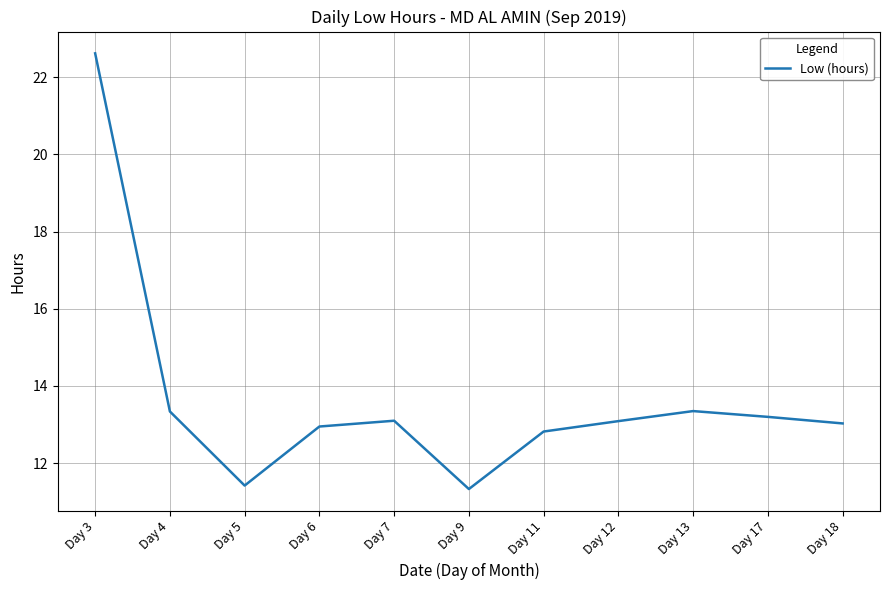

What is the average value?

13.7